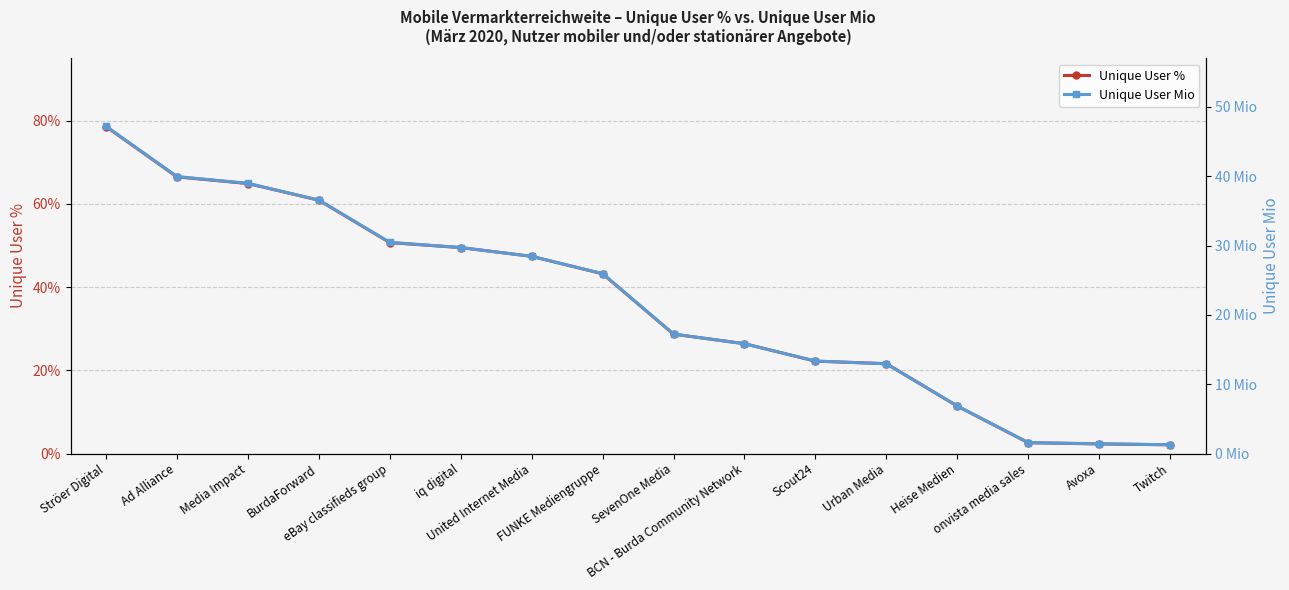

Rank the categories by Unique User Mio value from lowest to highest.

Twitch, Avoxa, onvista media sales, Heise Medien, Urban Media, Scout24, BCN - Burda Community Network, SevenOne Media, FUNKE Mediengruppe, United Internet Media, iq digital, eBay classifieds group, BurdaForward, Media Impact, Ad Alliance, Ströer Digital